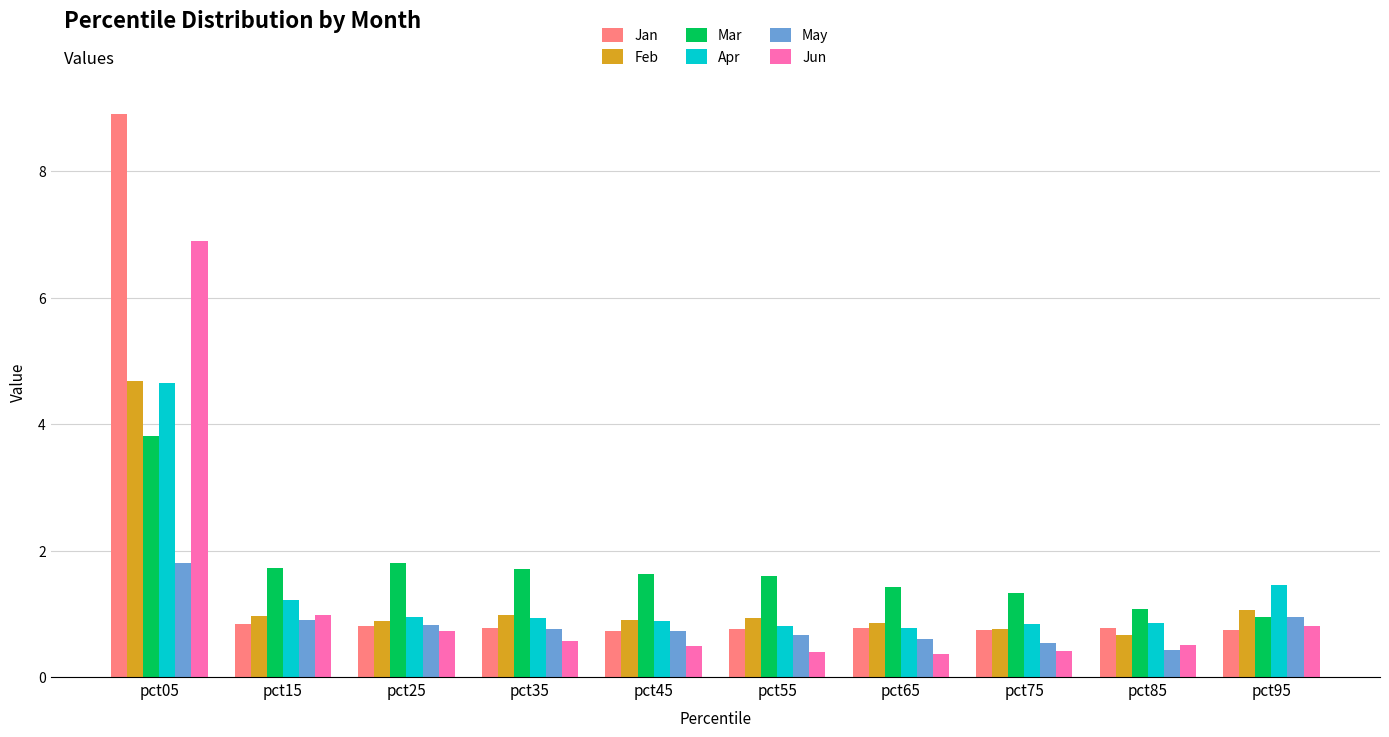

Which series has the widest spread of values?

Jan